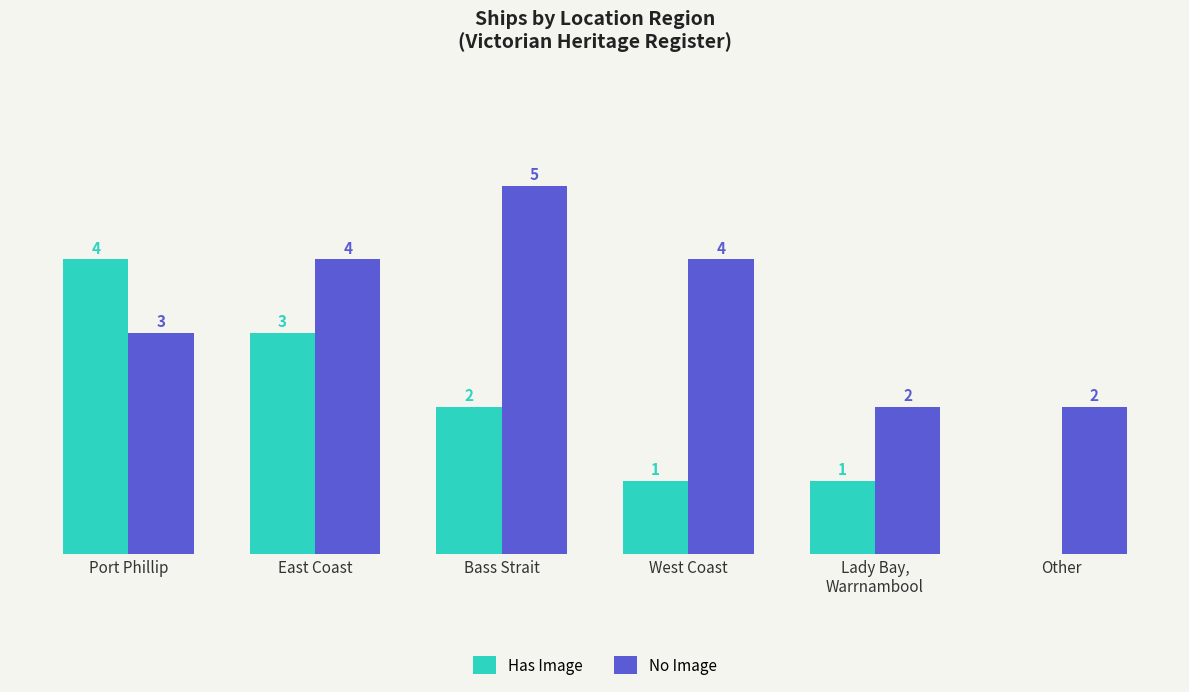

Are the bars grouped side by side (vs. stacked)?

Yes